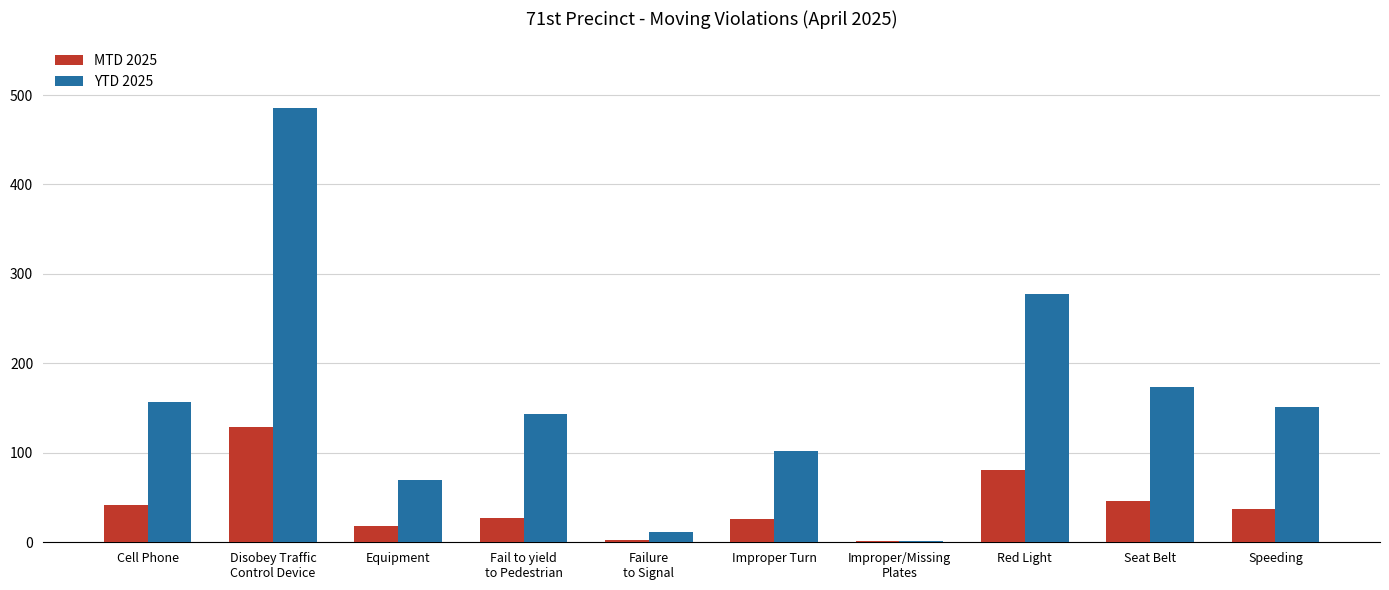

True or false: MTD 2025 has a value of 18 at Equipment.

True